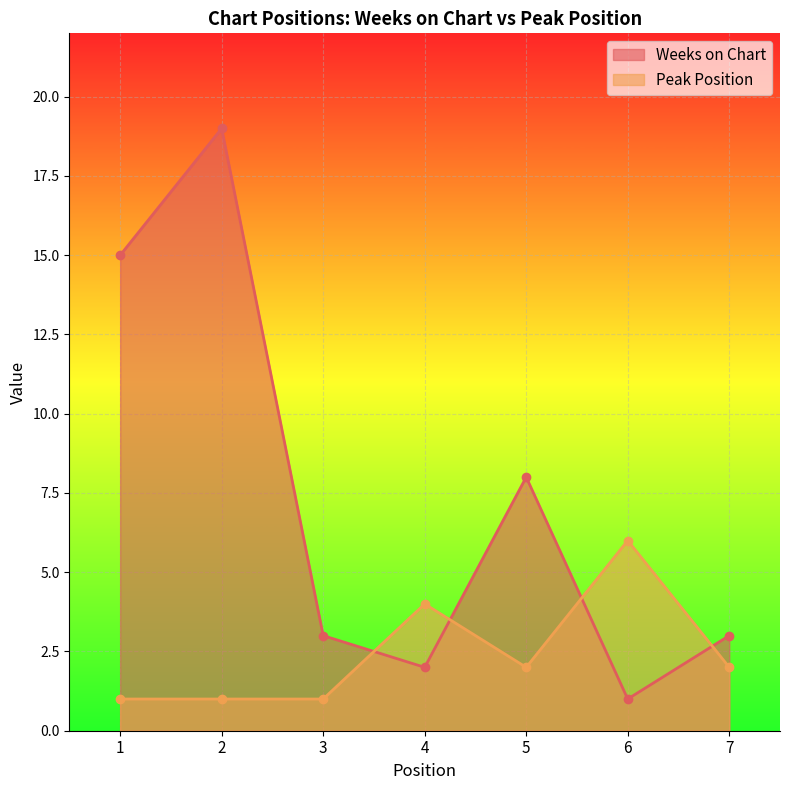

Reading left to right, list all the values displayed in this chart.

Weeks on Chart: 15	19	3	2	8	1	3
Peak Position: 1	1	1	4	2	6	2